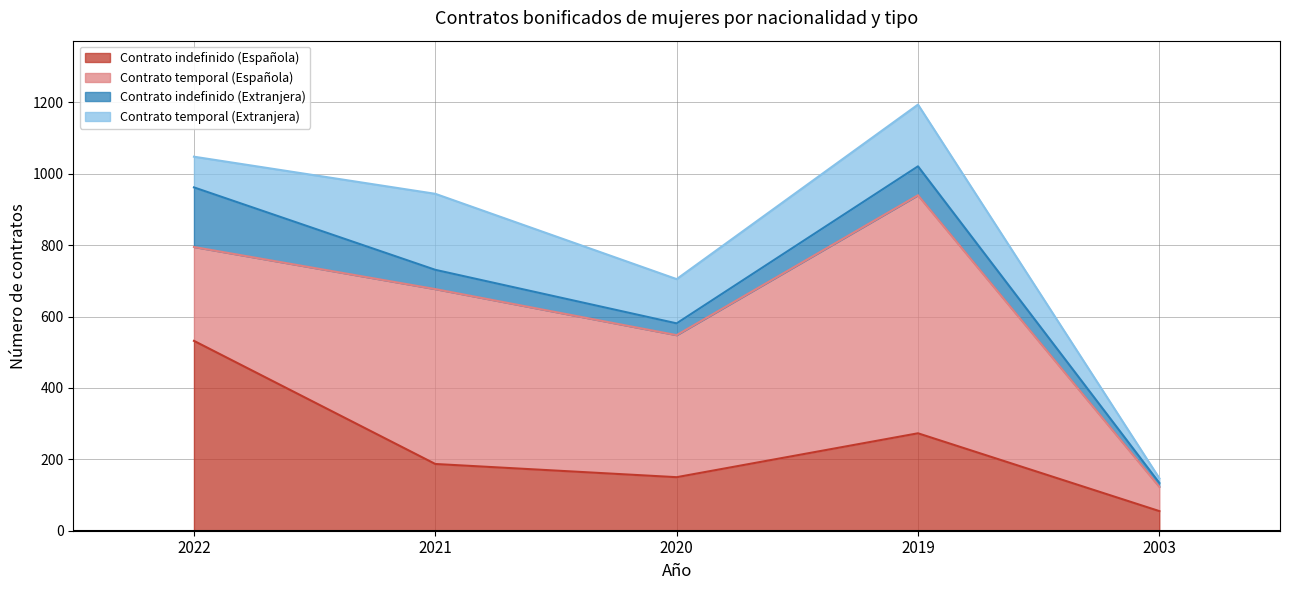

What is the difference between the maximum and minimum values in the Contrato temporal (Española) series?

599